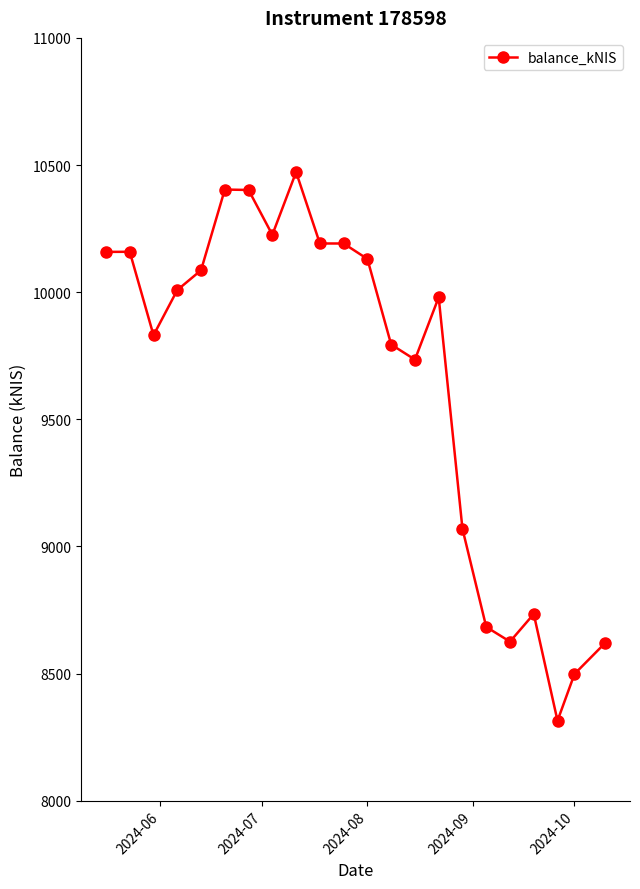

What is the value of the 18th point from the left?

8625.5